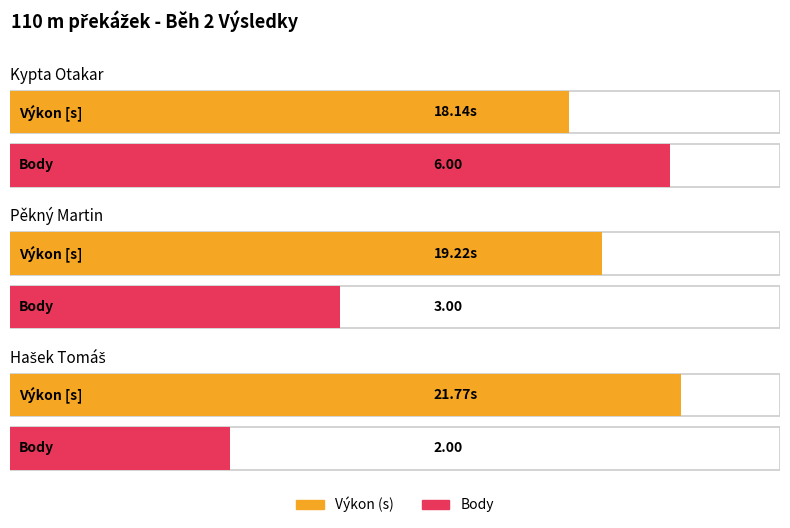

What is the minimum value for Výkon?

18.1